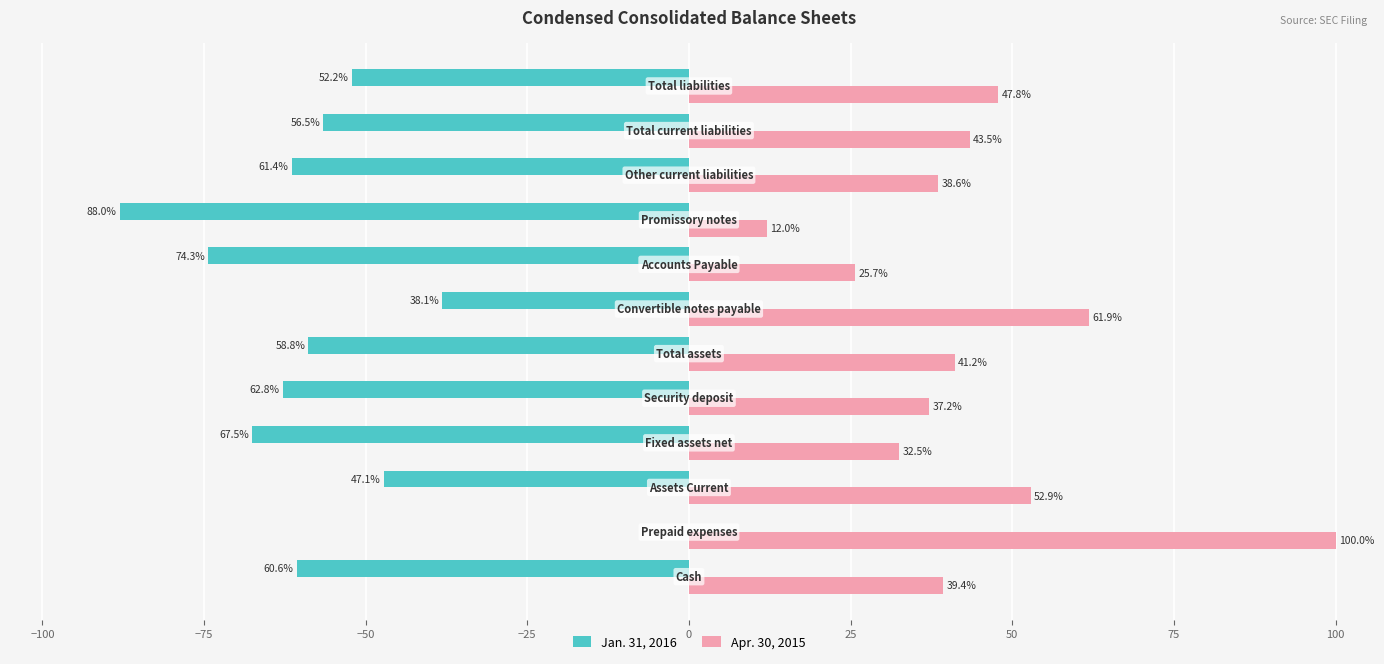

What are all the series names shown in the legend?

Jan. 31, 2016, Apr. 30, 2015